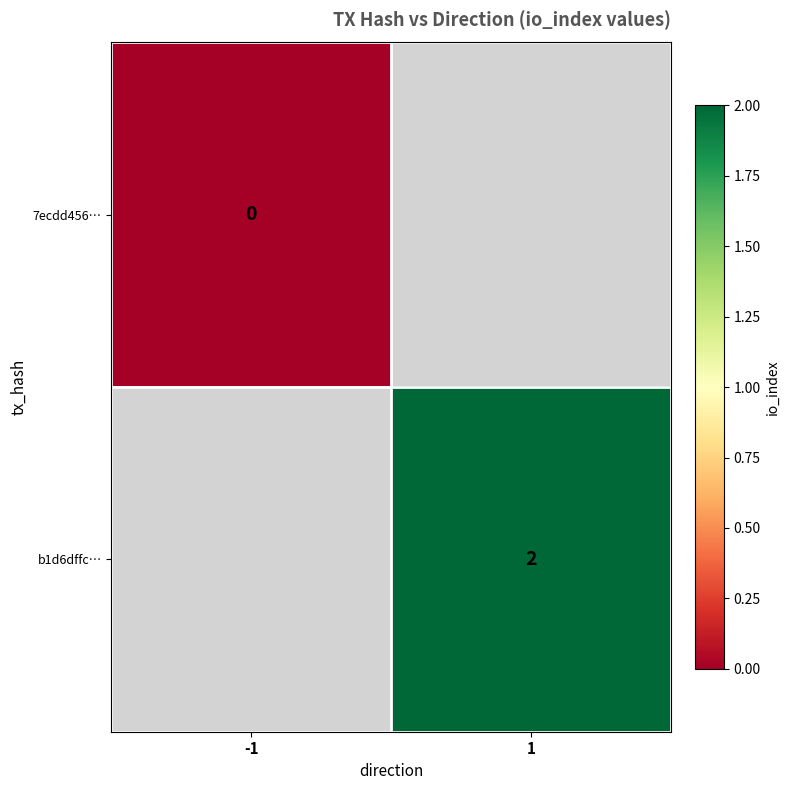

At how many categories does at least one series exceed 1?

1